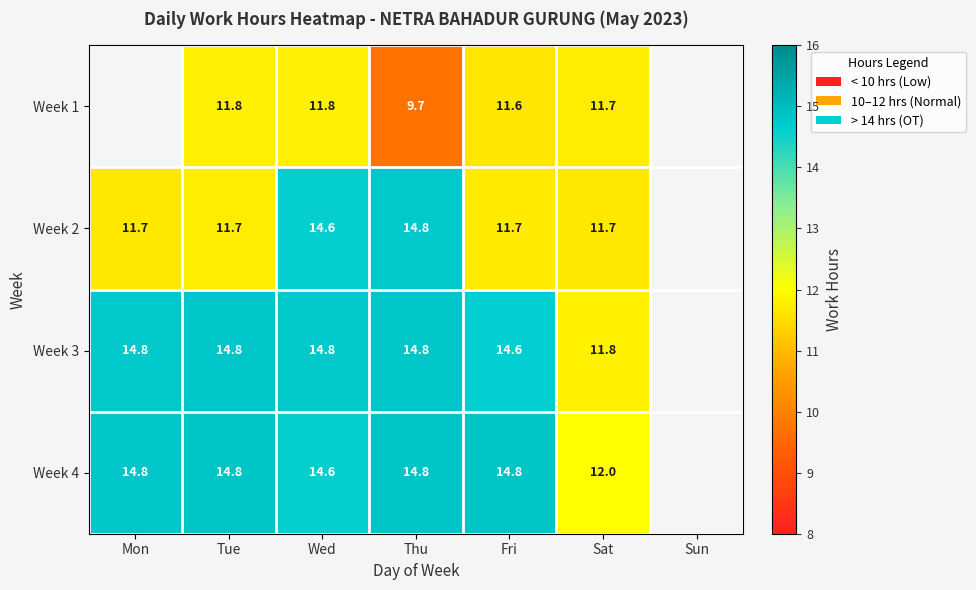

What is the difference between the second highest and second lowest values in the Week 3 series?

0.2